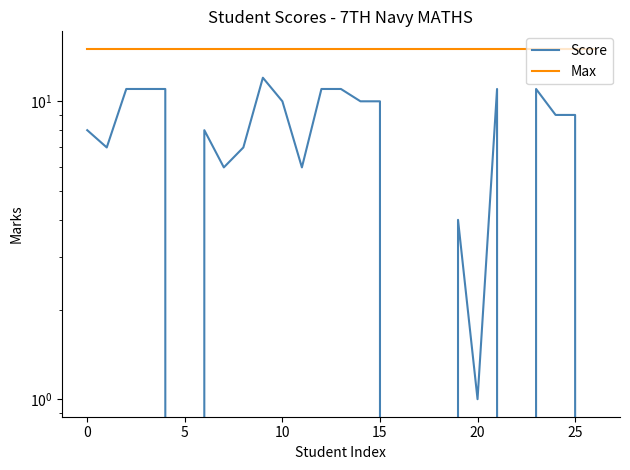

Rank the series at 13 from lowest to highest value.

Score, Max